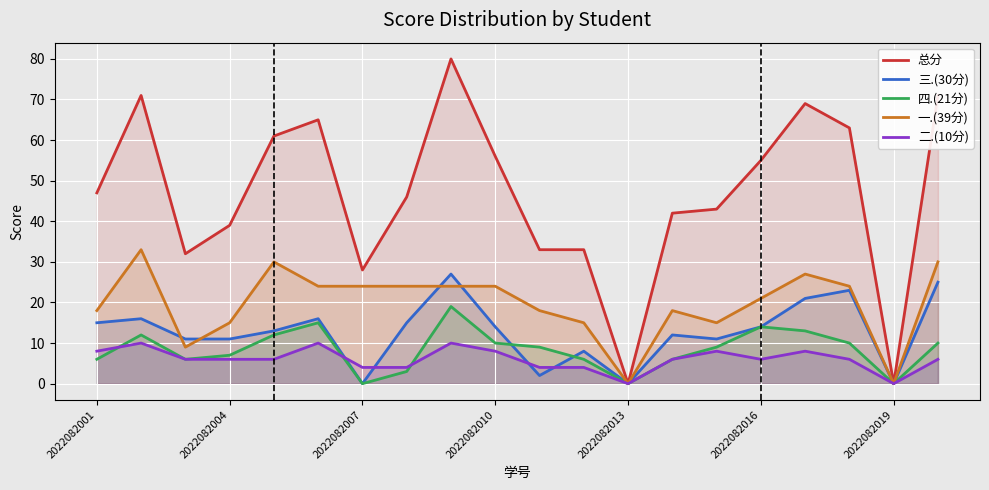

What is the total value across all series at 2022082001?

94